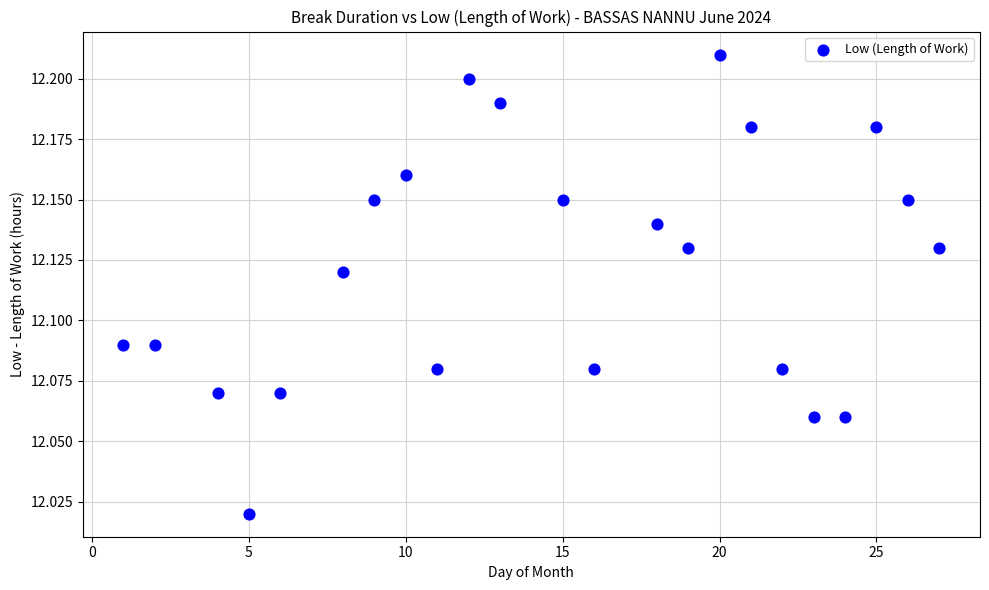

What is the range of X values (max minus min)?

26.0